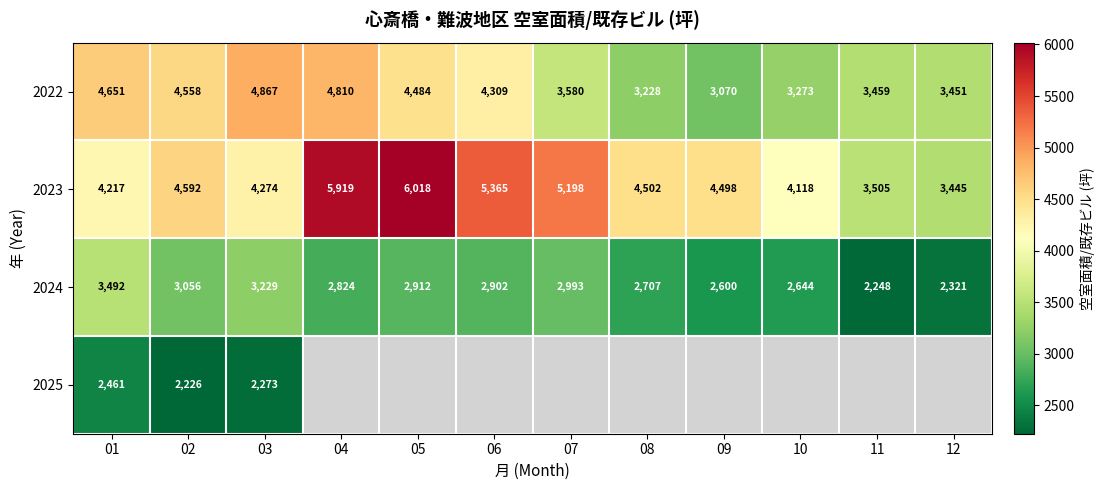

How many distinct data groups are displayed?

4